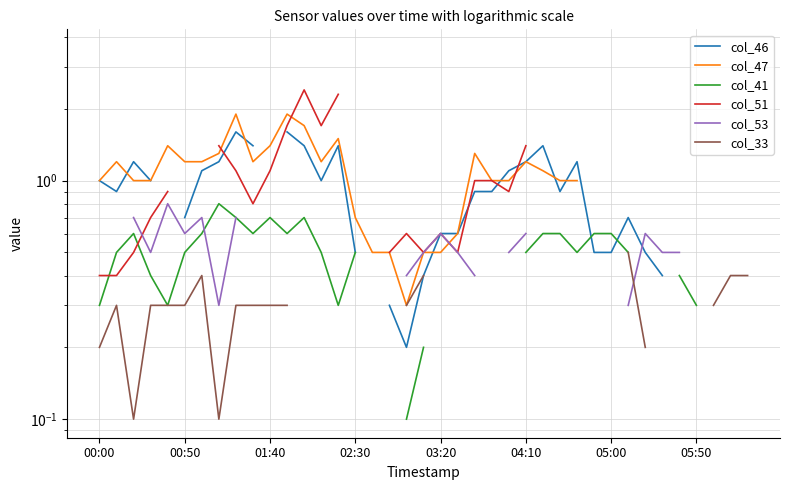

How many values in col_53 are above zero?

20